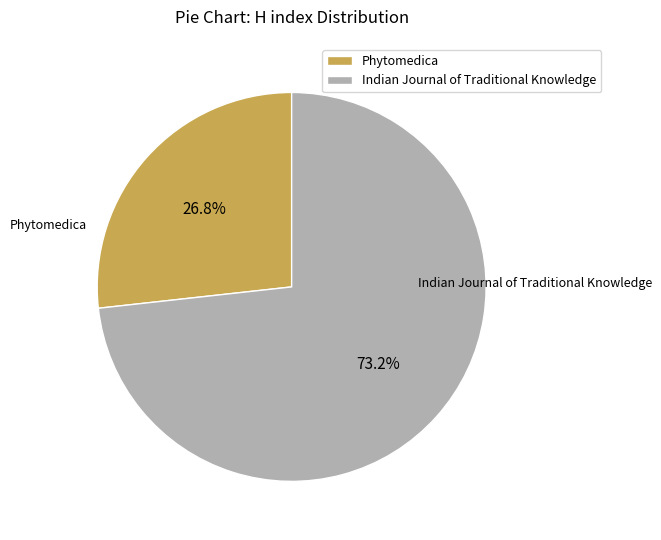

To the nearest percent, what is the difference between the largest and smallest slice percentages?

46%